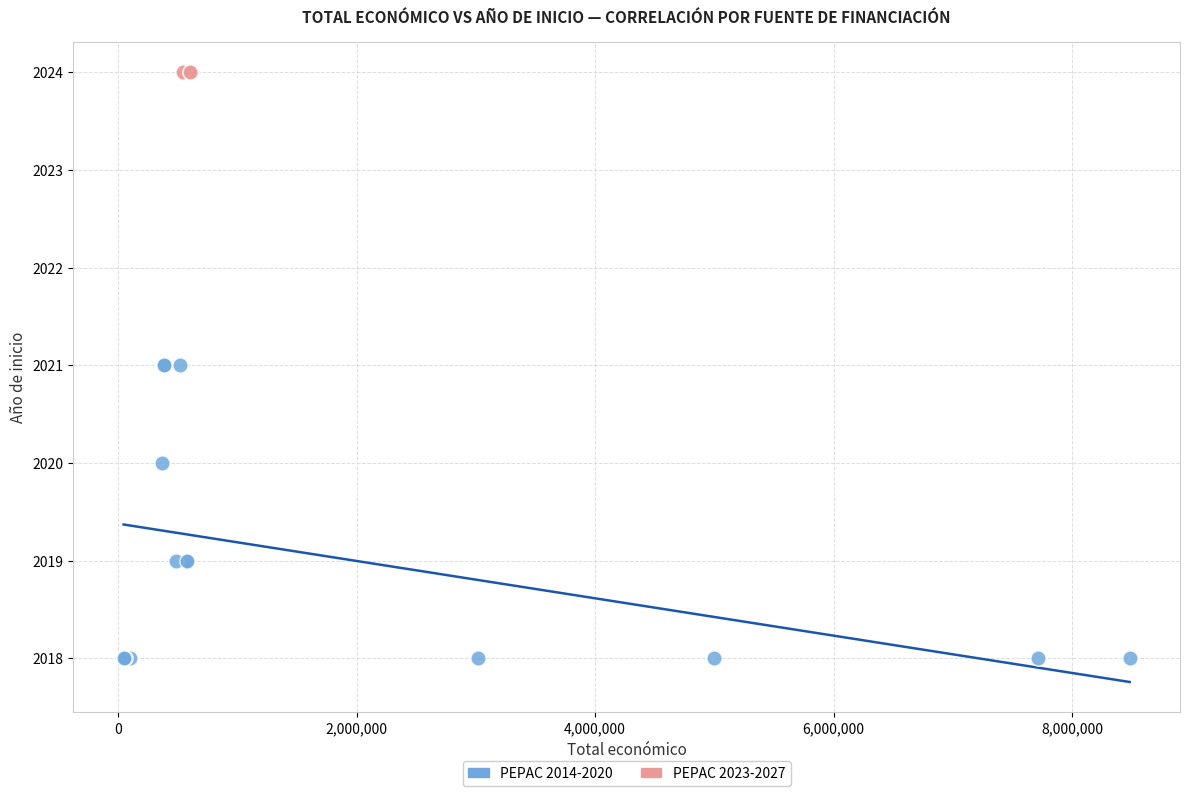

Which series reaches the maximum Y coordinate?

PEPAC 2023-2027